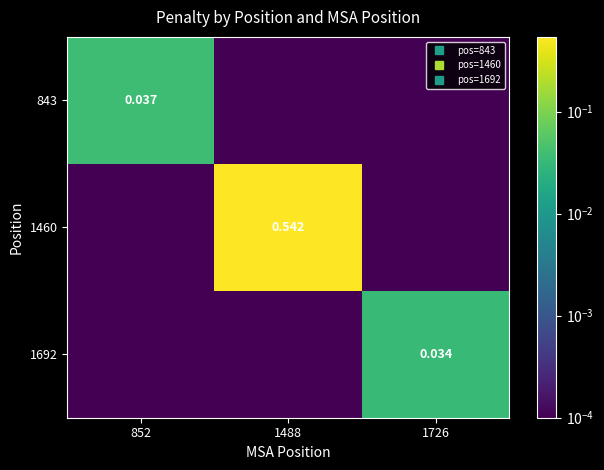

How many series are shown in this chart?

3